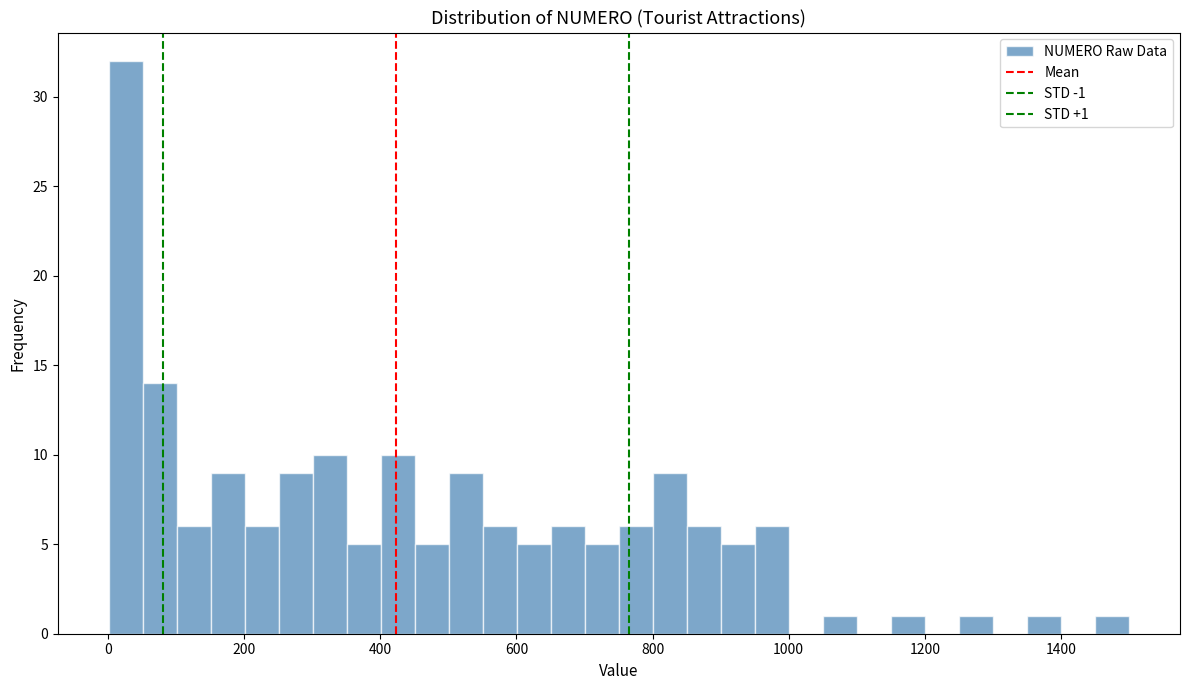

Read against the x-axis, roughly where is the centre of the tallest bar?

20